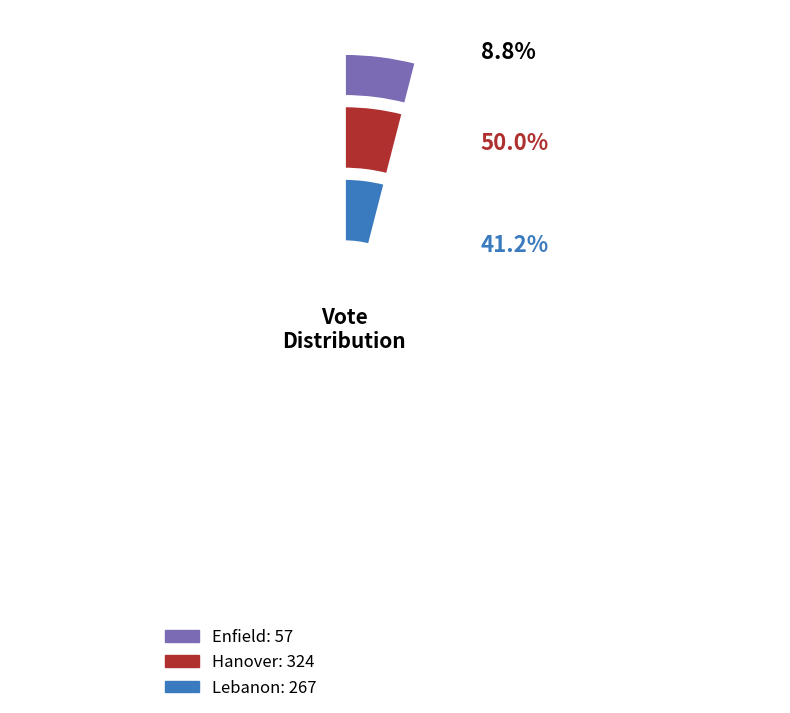

What portion of the pie excludes Lebanon?

58.8%